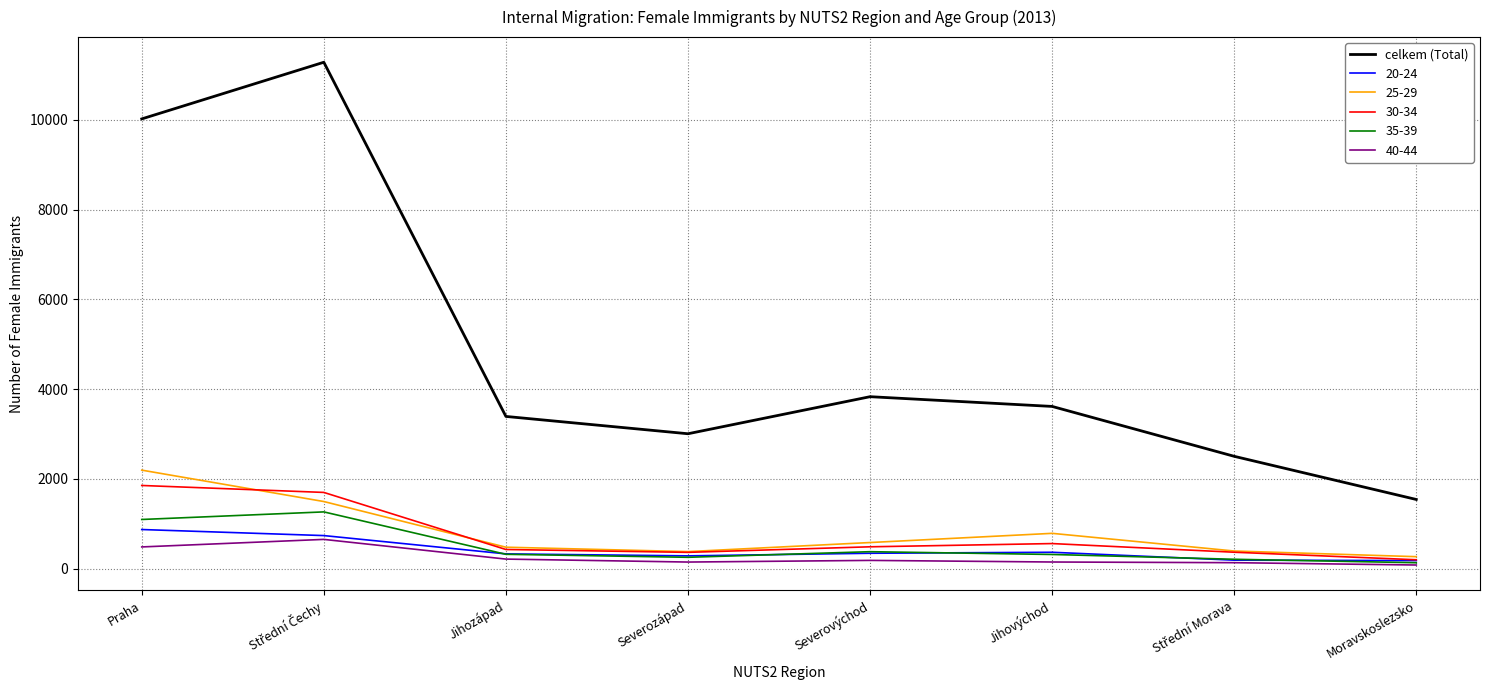

True or false: 20-24 has a value of 342 at Severovýchod.

True